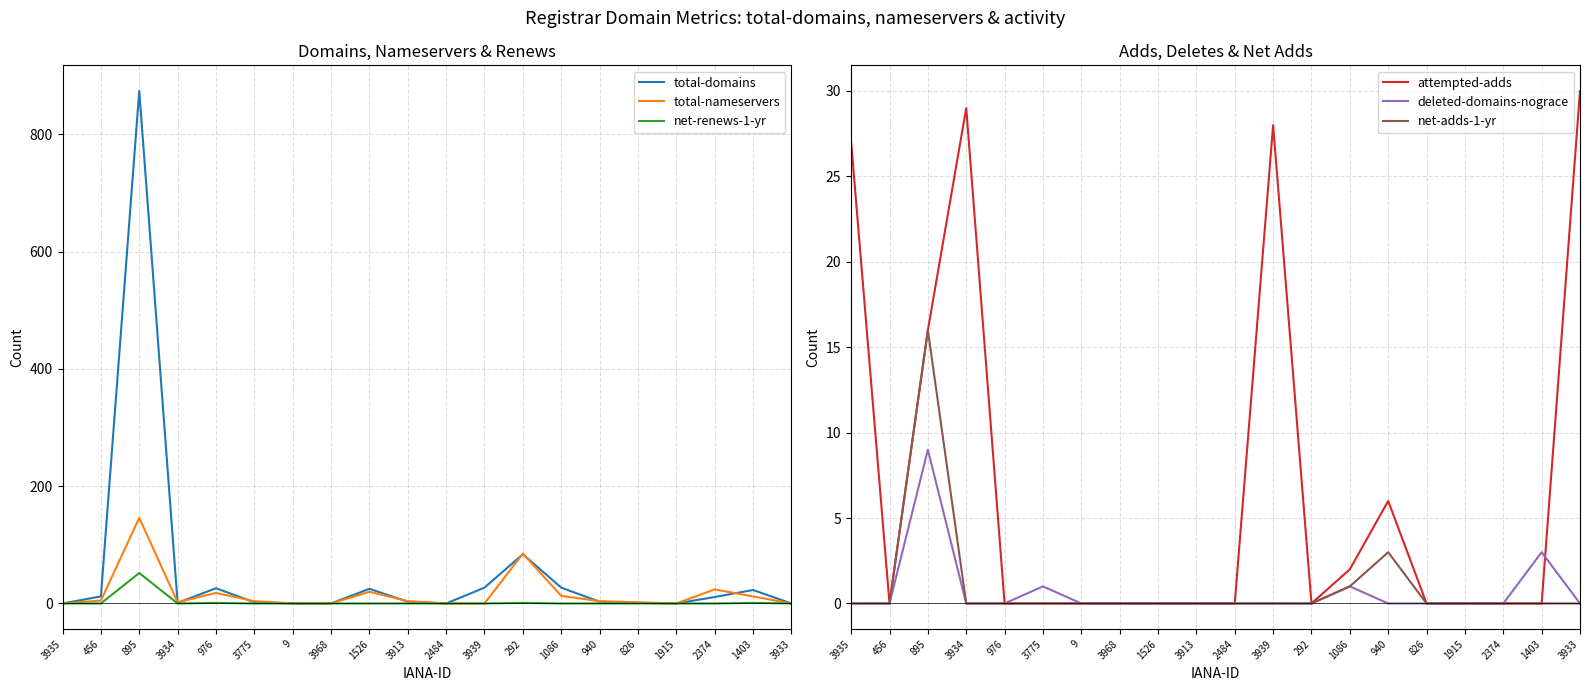

What position from the left is 1086?

14